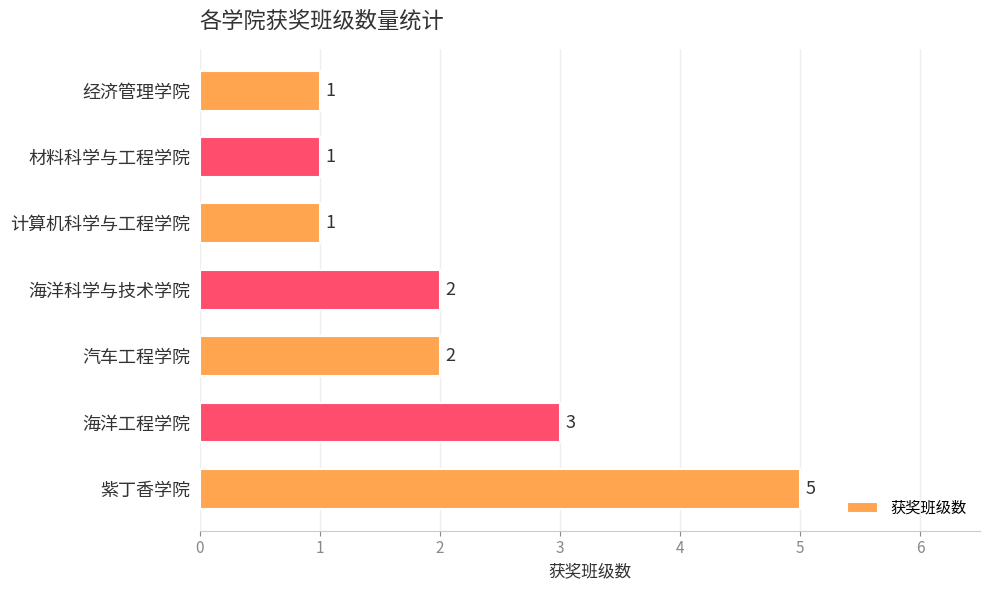

Reading bottom to top, transcribe all the data shown in this chart.

5	3	2	2	1	1	1